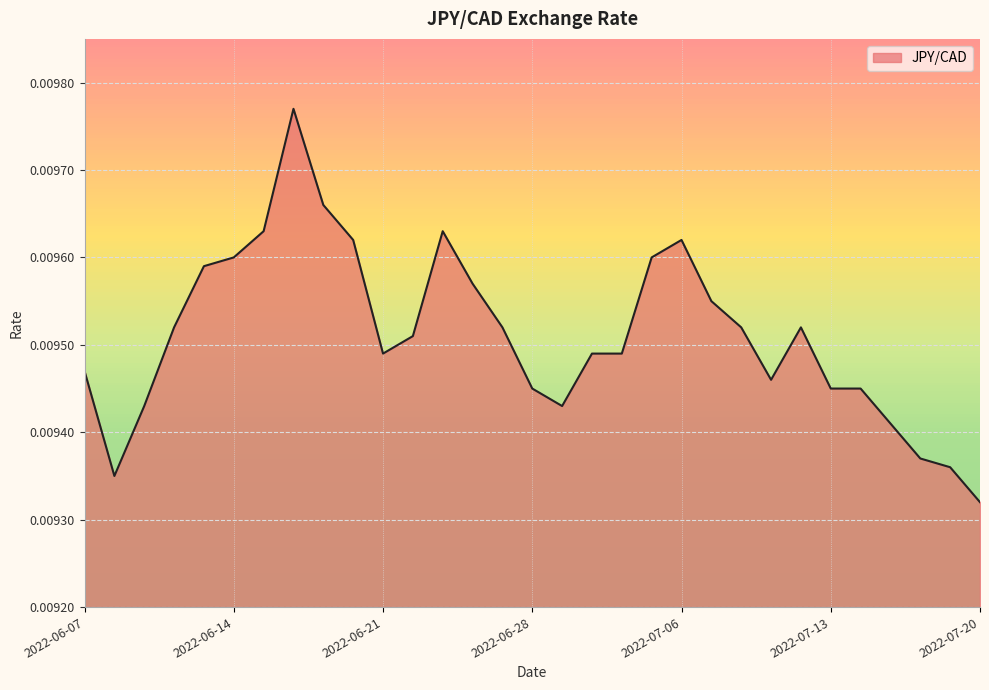

How many lines are shown in the chart?

1